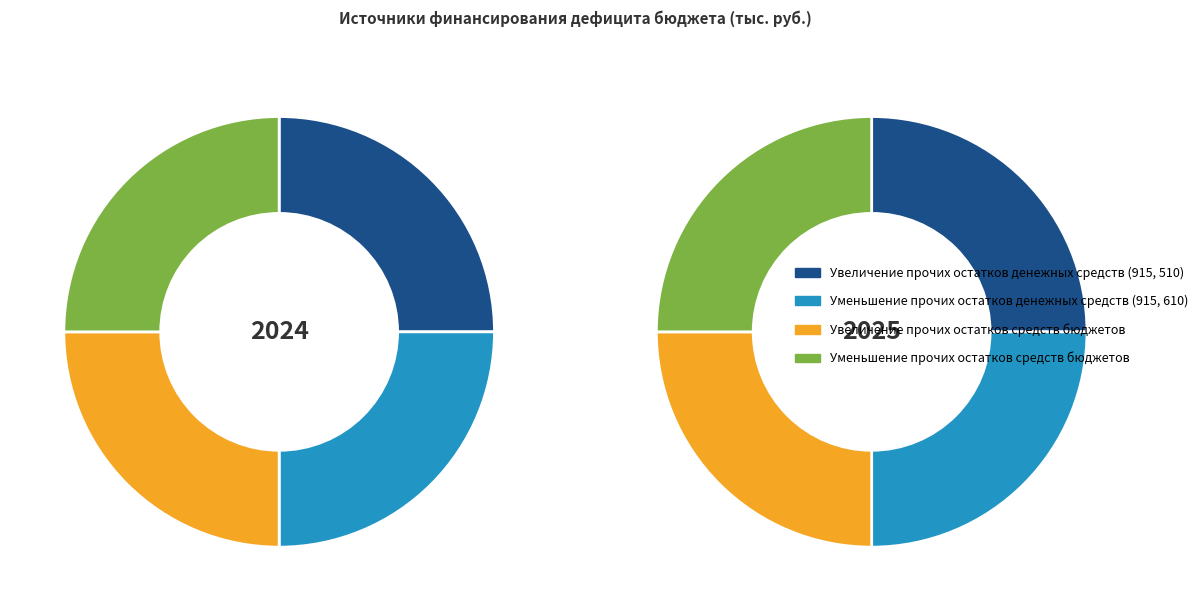

What percentage is the Уменьшение прочих остатков средств бюджетов slice, to the nearest percent?

25%